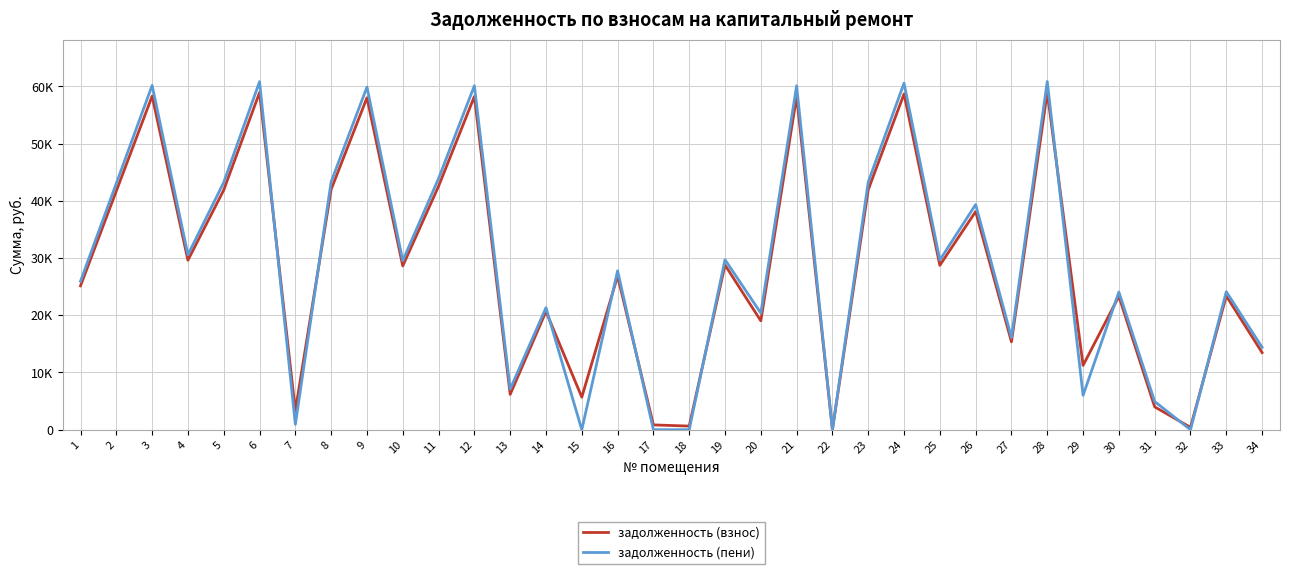

What are all the series names shown in the legend?

задолженность (взнос), задолженность (пени)